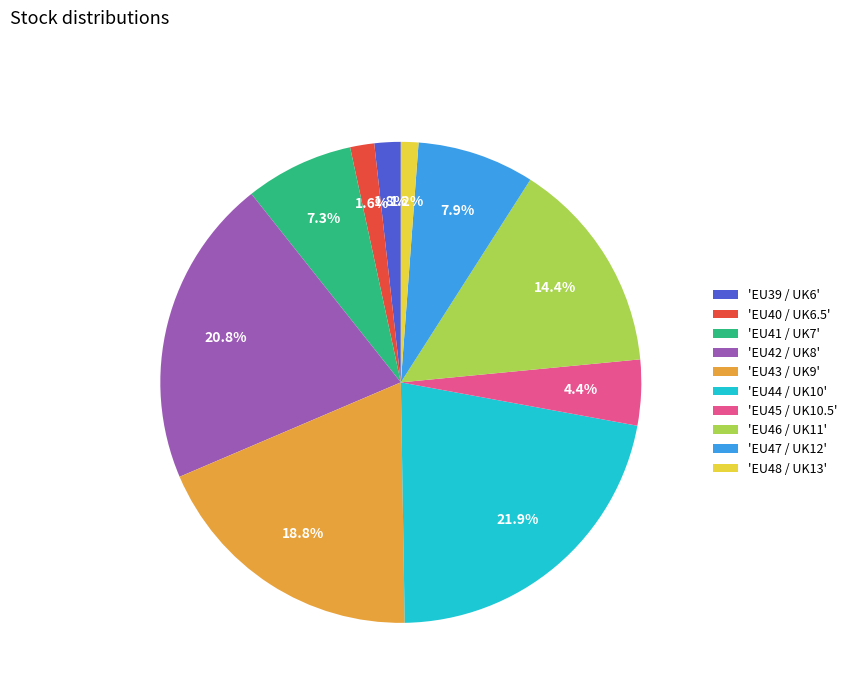

Which has a higher value, 'EU48 / UK13' or 'EU46 / UK11'?

'EU46 / UK11'